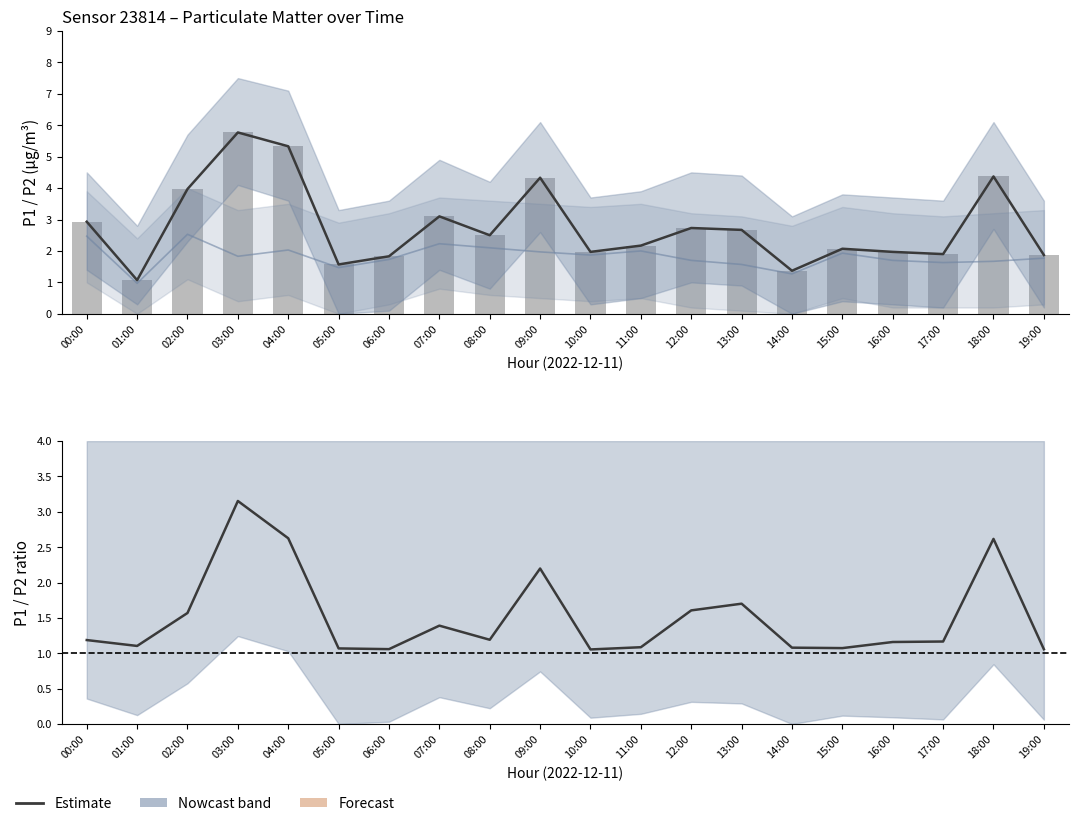

What is the difference between the highest and lowest values at 07:00?

1.7